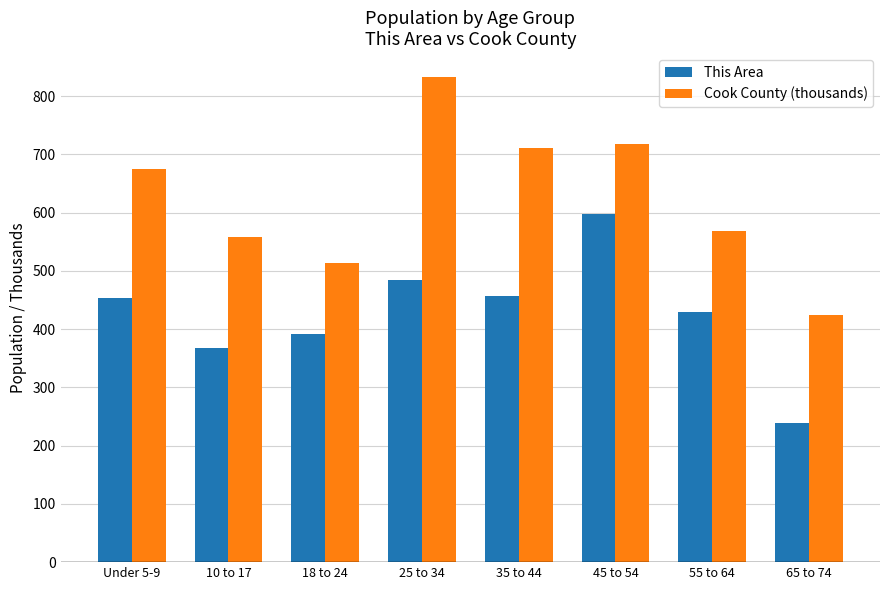

Which series changed the most between 45 to 54 and 55 to 64?

This Area